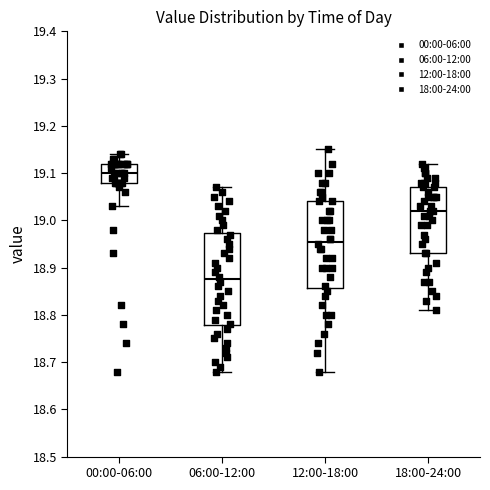

Comparing the boxes themselves (not the whiskers), which one is the tallest?

06:00-12:00